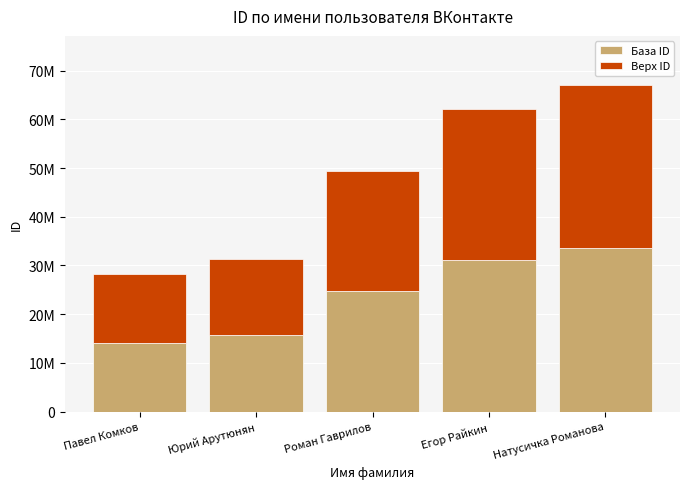

What is the total value across all series at Егор Райкин?

62234288